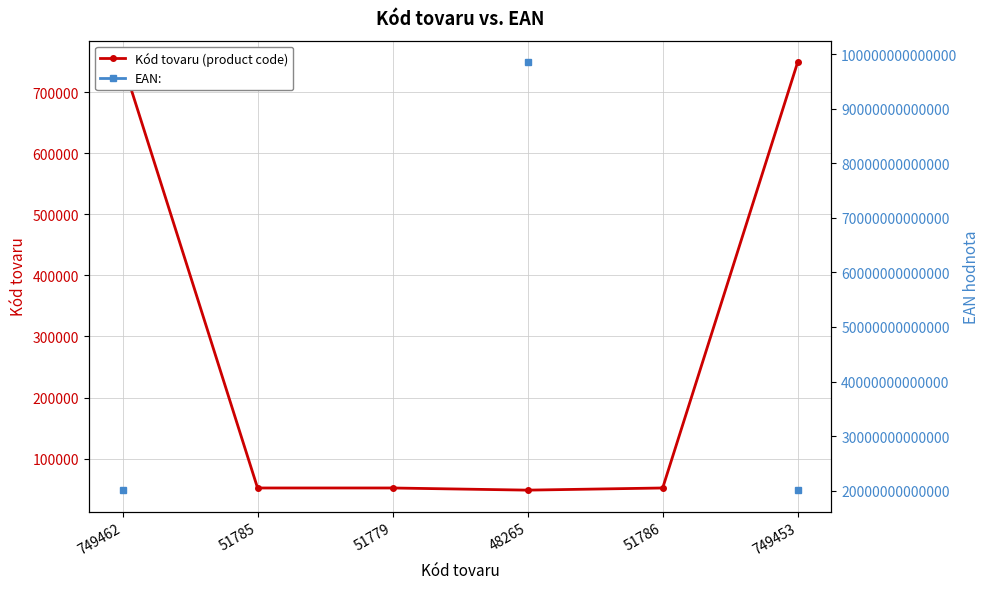

What is the sum of the Kód tovaru (product code) values at 51786 and 749453?

801239.0